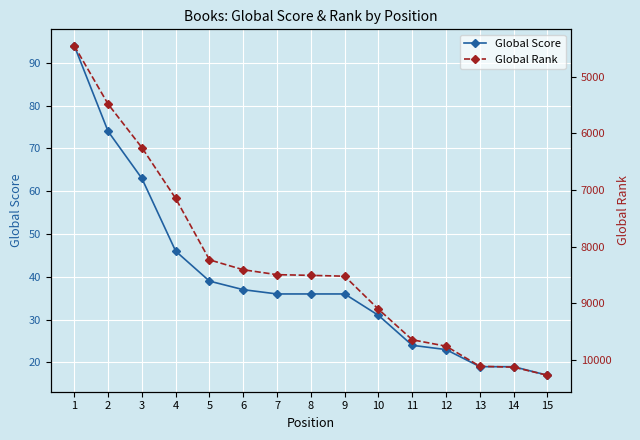

What is the maximum value for Global Rank?

10275